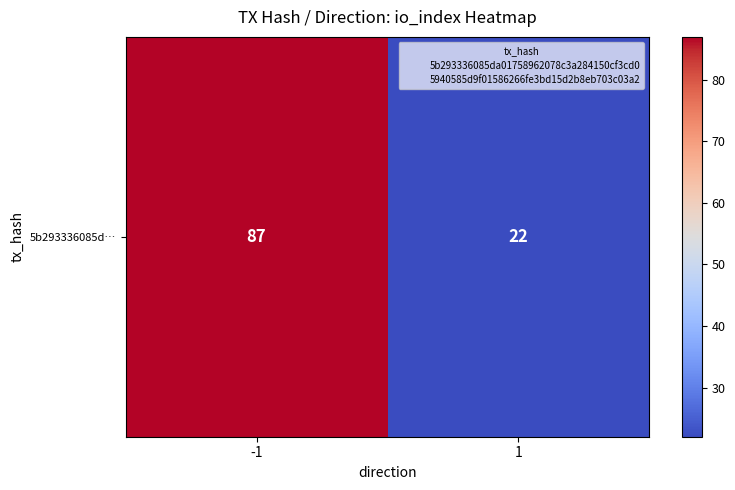

What is the minimum value shown in the chart?

22